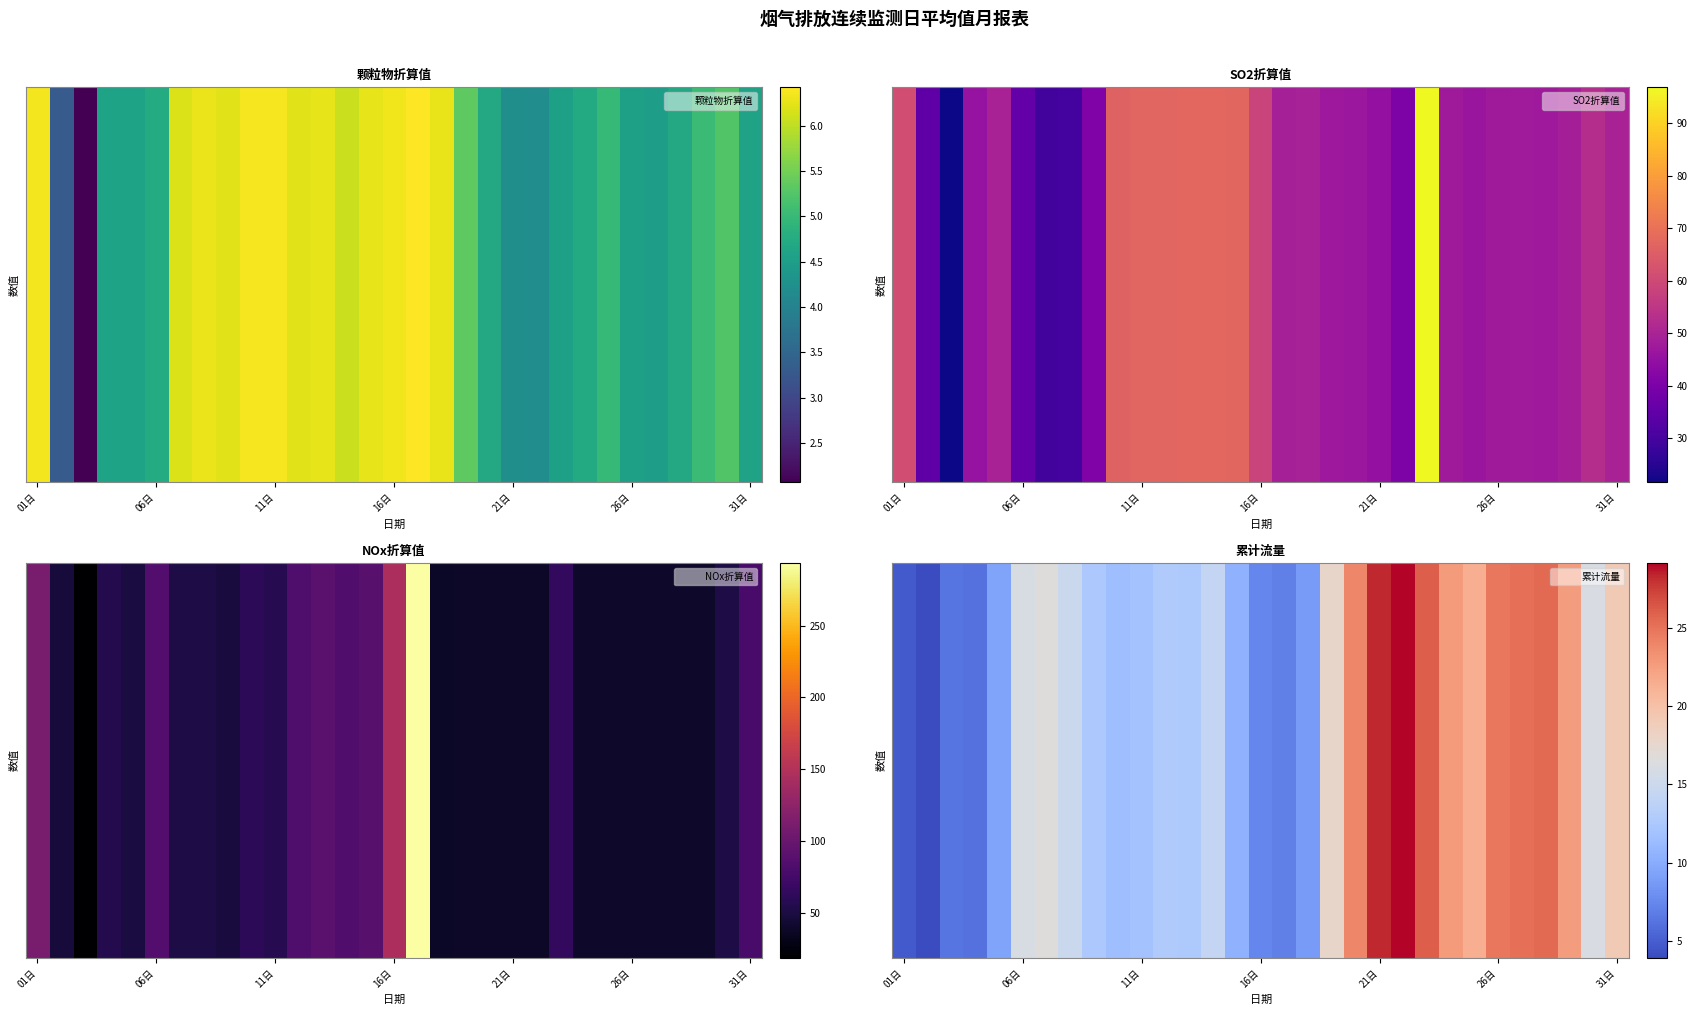

True or false: the data shows 25.5 at 27.

True